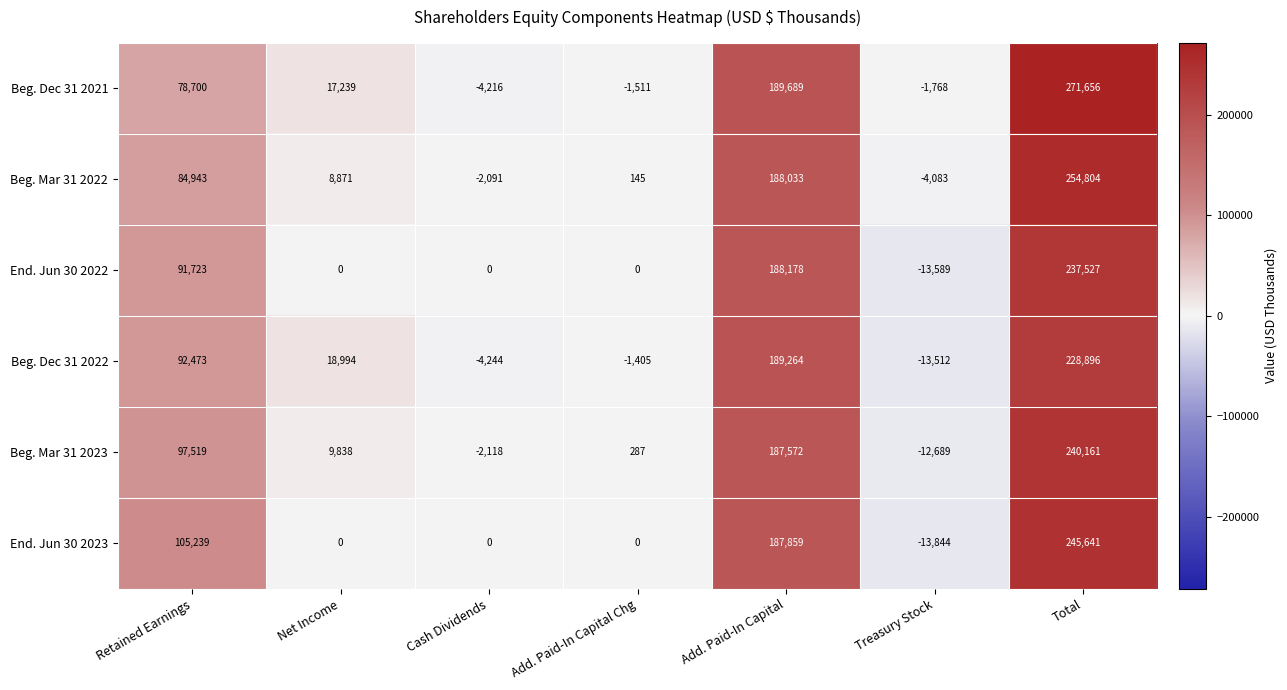

The End. Jun 30 2023 series shows 105239 at Retained Earnings. True or false?

True